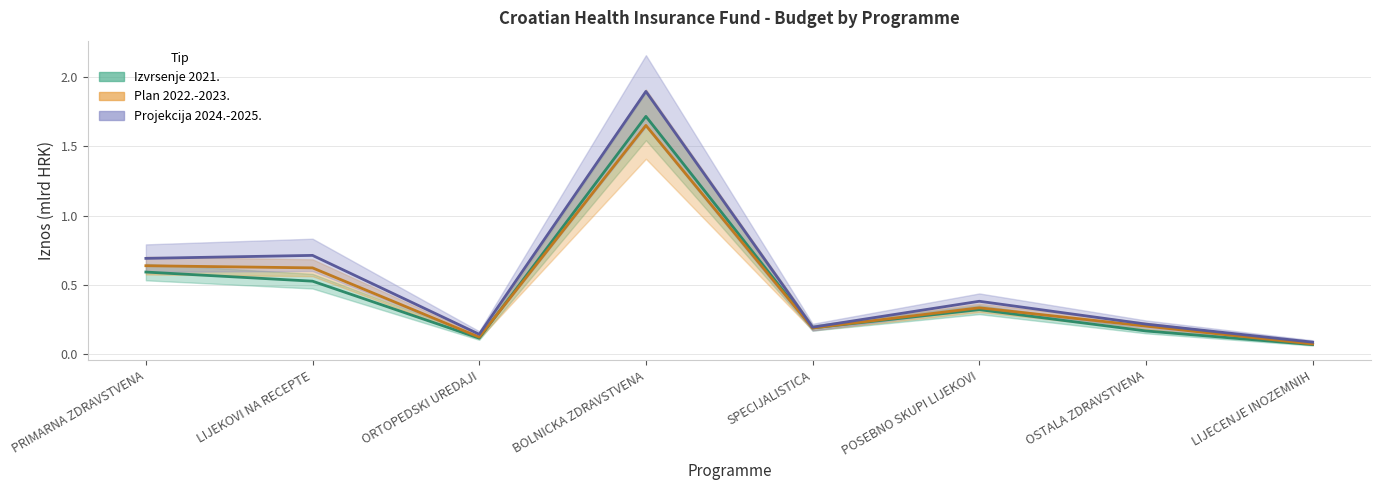

True or false: Plan 2023. and Izvrsenje 2021. cross at least once.

False